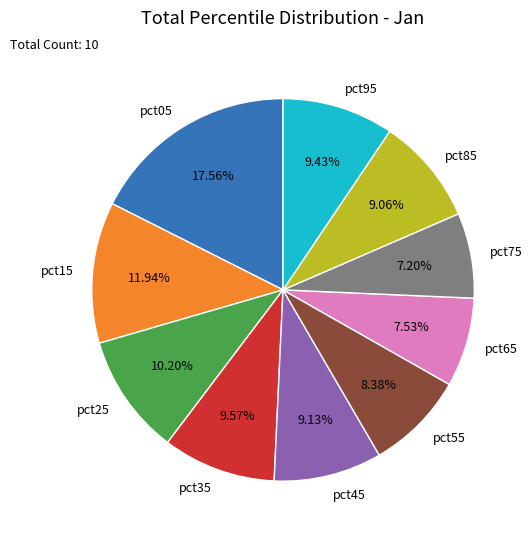

What is the largest slice in the pie chart?

pct05